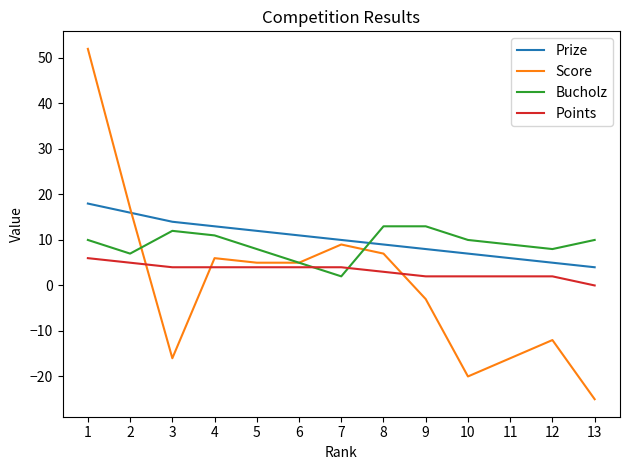

What are all the series names shown in the legend?

Prize, Score, Bucholz, Points